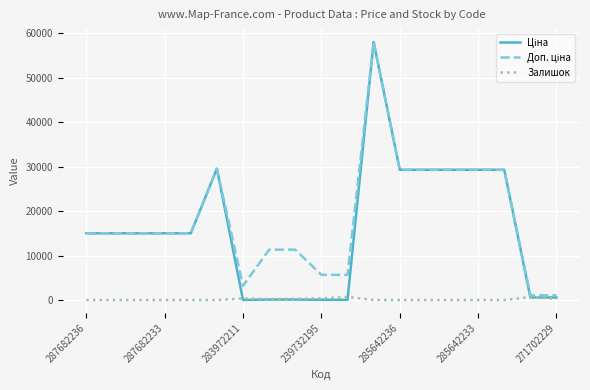

What is the greatest value displayed?

58037.0